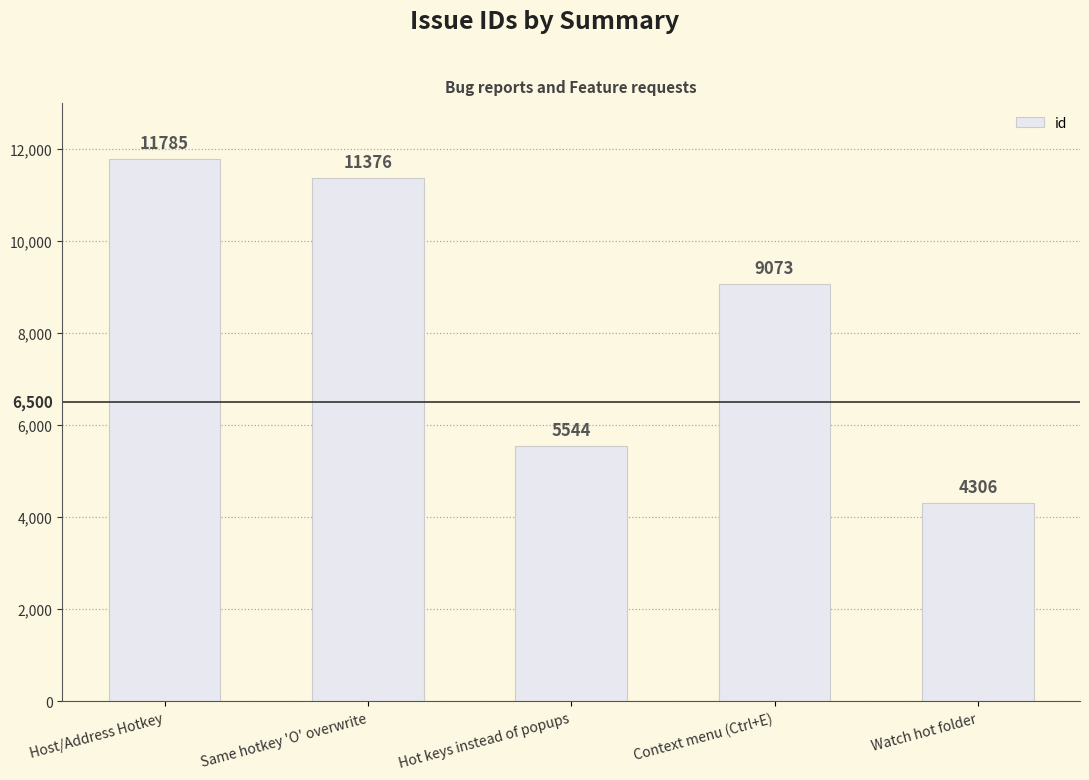

Reading left to right, extract all data points from this chart.

11785	11376	5544	9073	4306